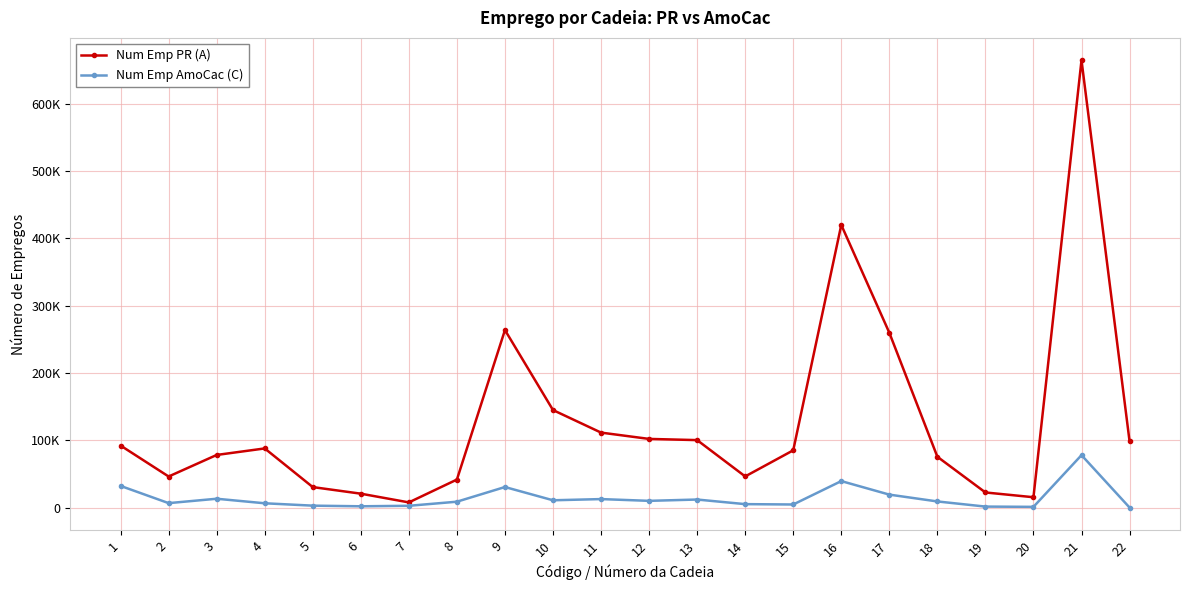

Reading right to left, list all the values displayed in this chart.

Num Emp PR (A): 22=98547	21=664716	20=15305	19=22394	18=75458	17=259769	16=420019	15=85033	14=46239	13=100203	12=101974	11=111351	10=144854	9=263749	8=41556	7=7623	6=20594	5=30382	4=87826	3=78130	2=46115	1=92085
Num Emp AmoCac (C): 22=0	21=77857	20=994	19=1406	18=9039	17=19194	16=39300	15=4514	14=5045	13=11884	12=9930	11=12558	10=10776	9=30476	8=8667	7=2578	6=1849	5=2794	4=6315	3=13058	2=6540	1=32122